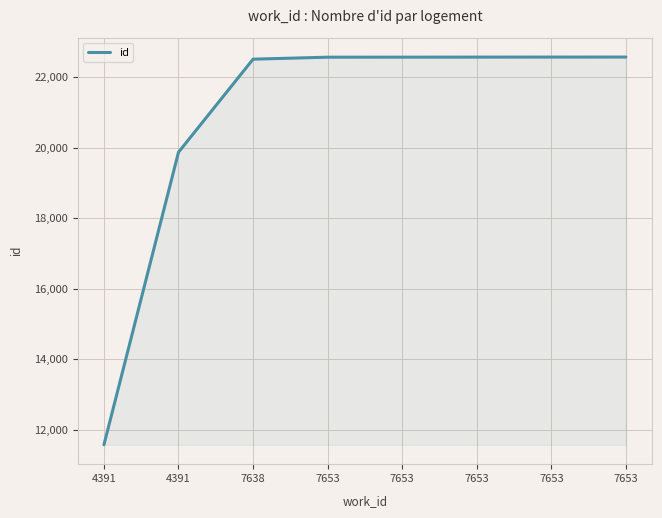

How many lines are shown in the chart?

1